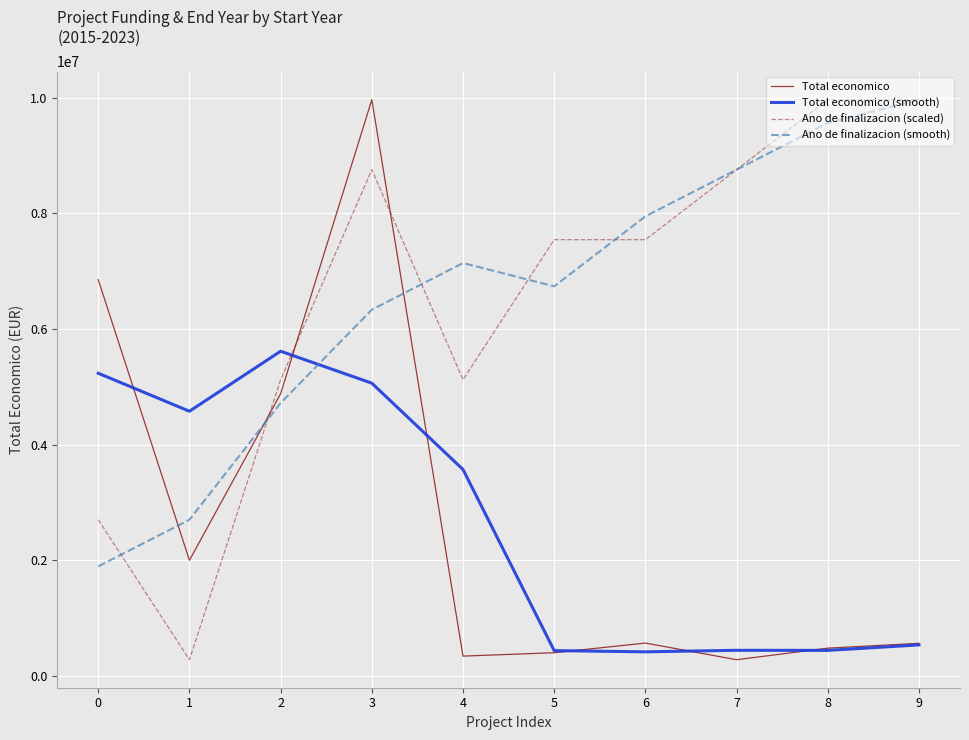

What are all the series names shown in the legend?

Total economico, Total economico (smooth), Ano de finalizacion (scaled), Ano de finalizacion (smooth)